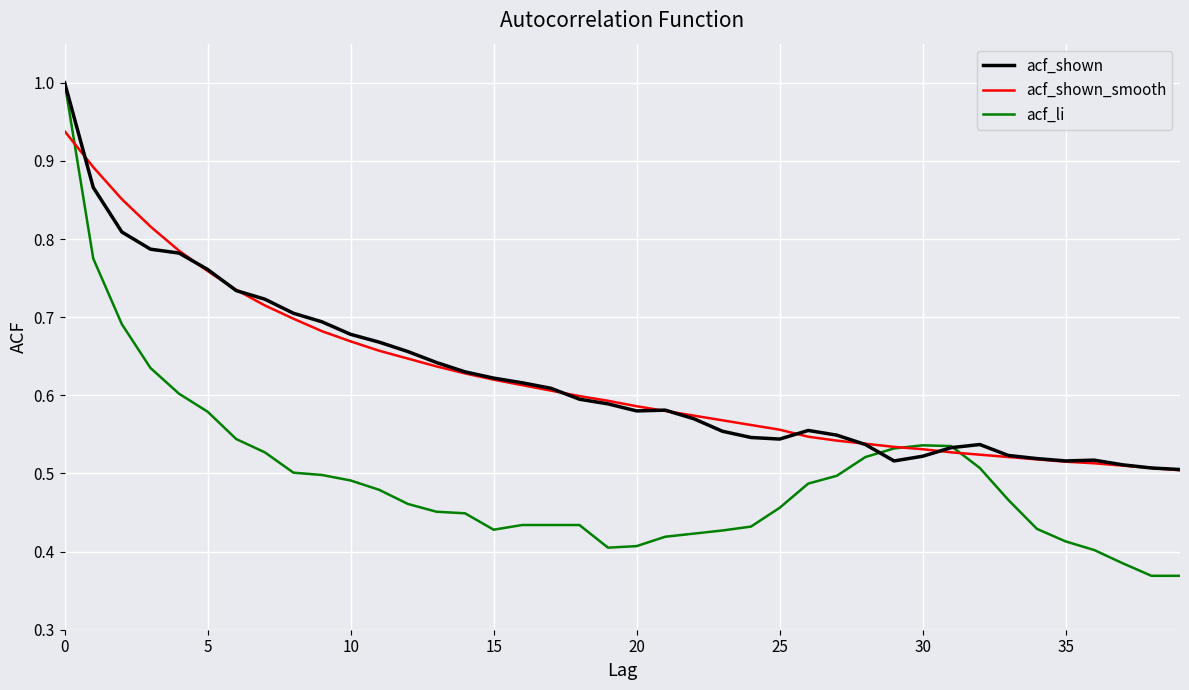

Which series has the widest spread of values?

acf_li